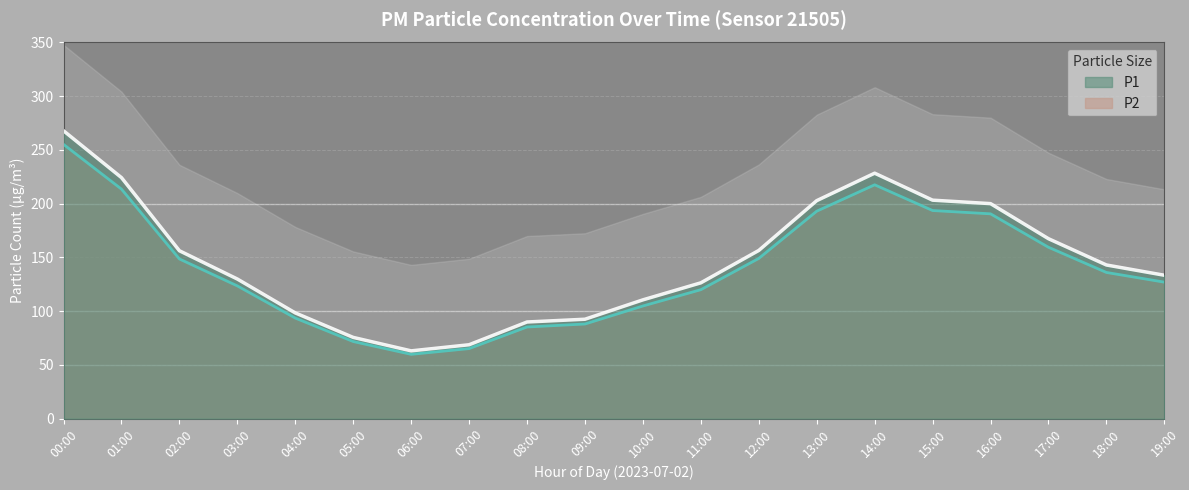

What is the greatest value displayed?

267.8